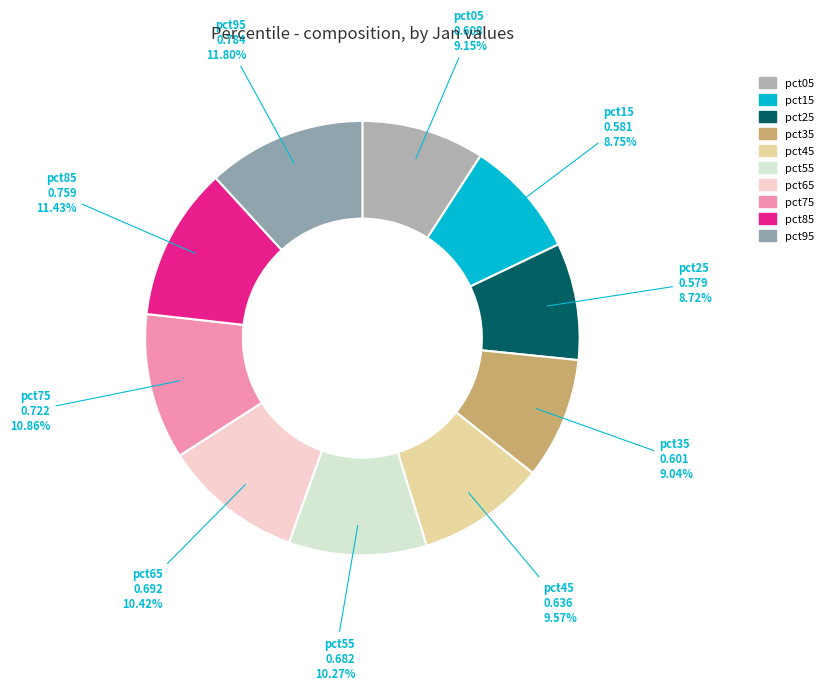

Is the sum of pct75 and pct35 greater than half?

No